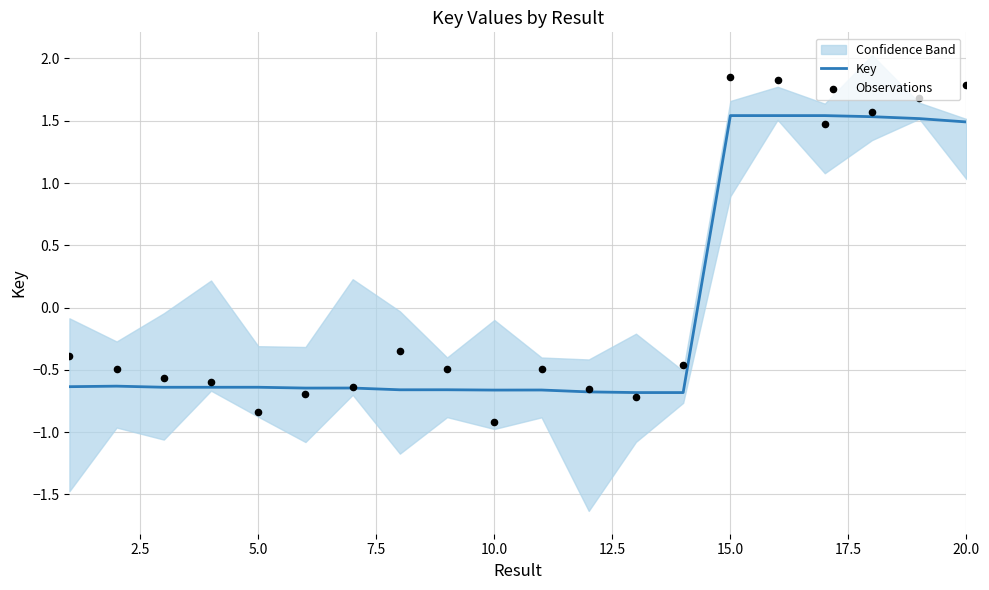

What are all the series names shown in the legend?

Key, Observations